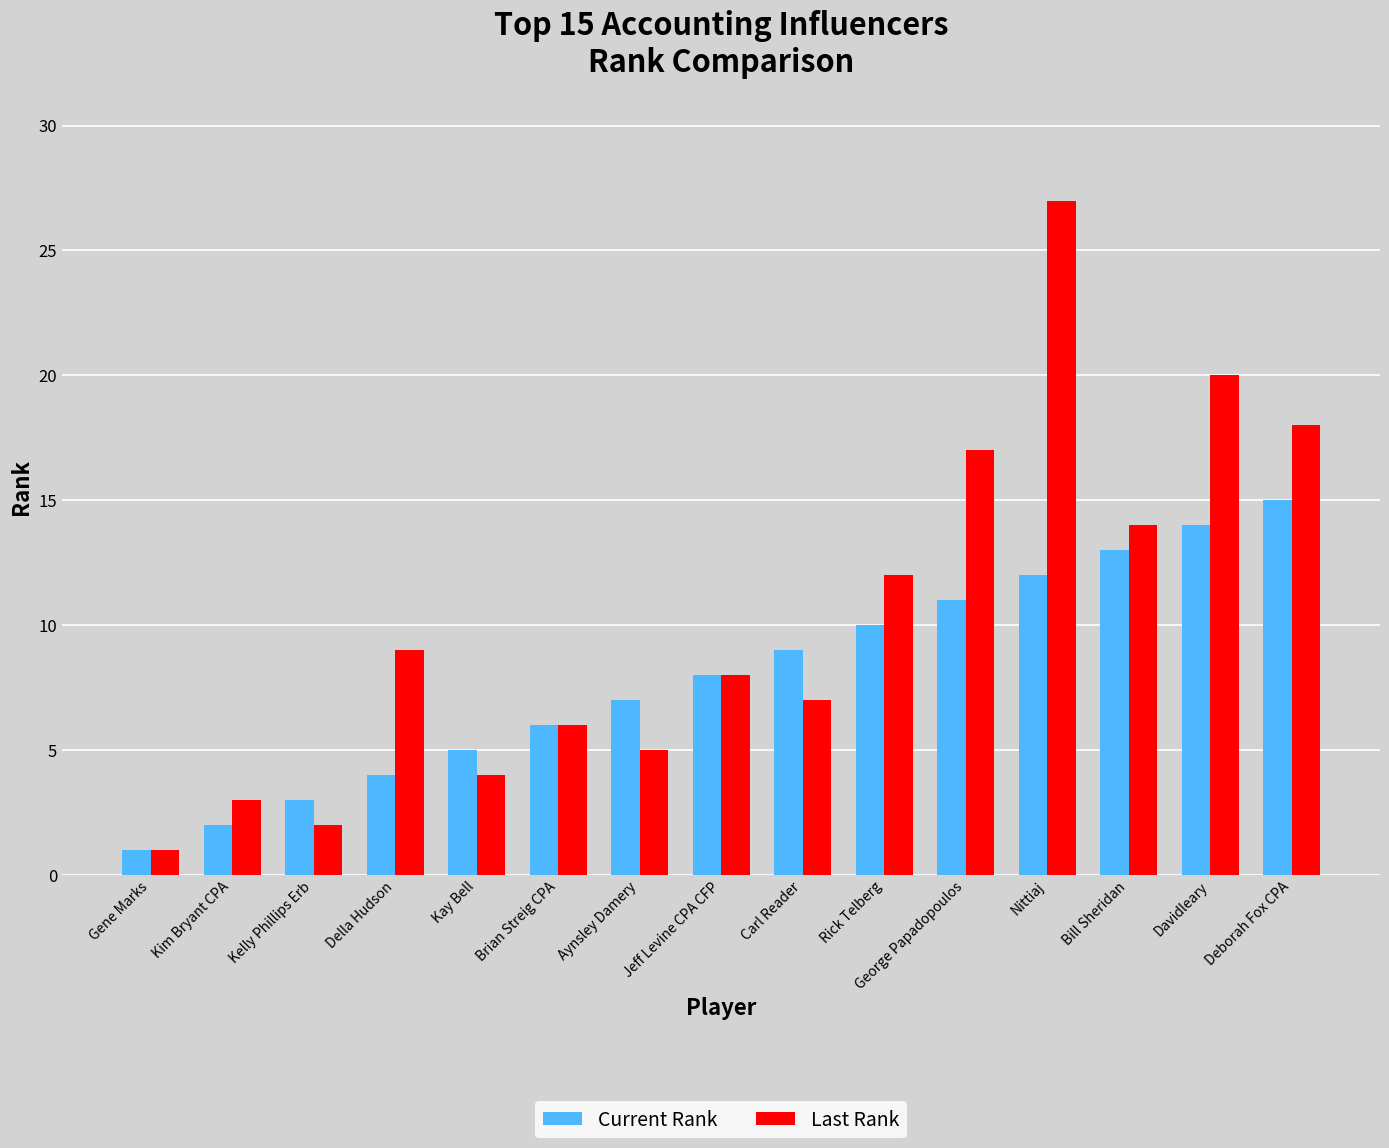

Reading left to right, what are all the values shown in this chart?

Current Rank: Gene Marks=1	Kim Bryant CPA=2	Kelly Phillips Erb=3	Della Hudson=4	Kay Bell=5	Brian Streig CPA=6	Aynsley Damery=7	Jeff Levine CPA CFP=8	Carl Reader=9	Rick Telberg=10	George Papadopoulos=11	Nittiaj=12	Bill Sheridan=13	Davidleary=14	Deborah Fox CPA=15
Last Rank: Gene Marks=1	Kim Bryant CPA=3	Kelly Phillips Erb=2	Della Hudson=9	Kay Bell=4	Brian Streig CPA=6	Aynsley Damery=5	Jeff Levine CPA CFP=8	Carl Reader=7	Rick Telberg=12	George Papadopoulos=17	Nittiaj=27	Bill Sheridan=14	Davidleary=20	Deborah Fox CPA=18